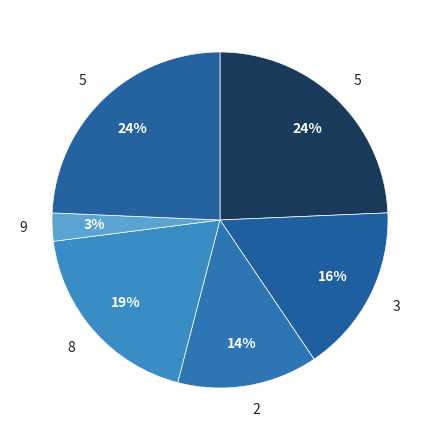

Count the number of slices in the pie.

6